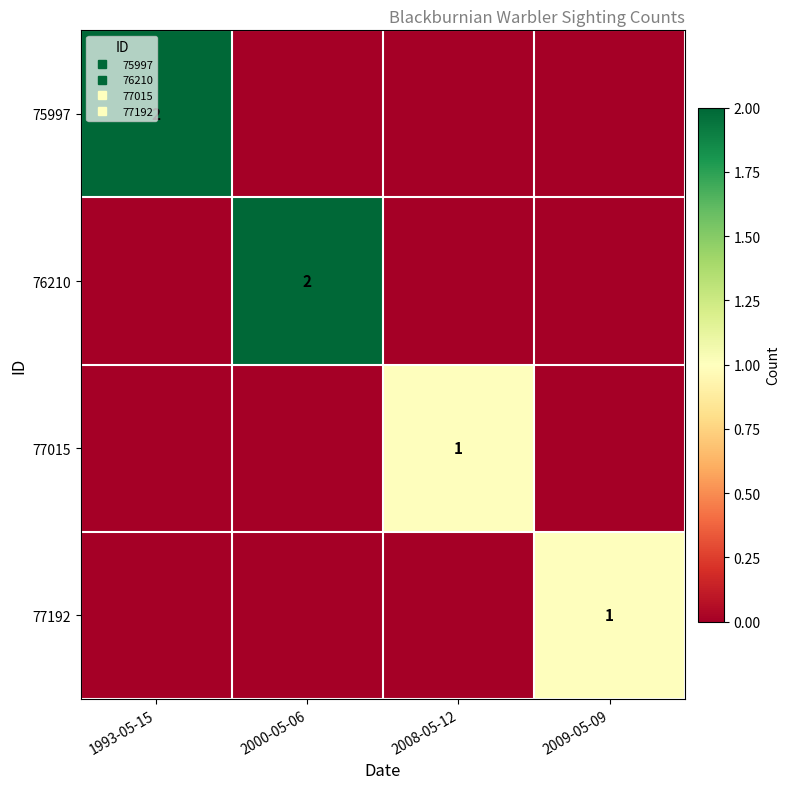

Rank the series by their maximum value, from highest to lowest.

75997, 76210, 77015, 77192